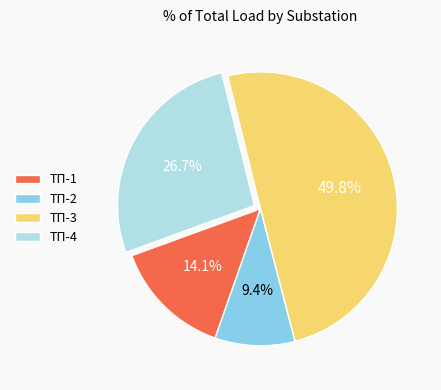

Approximately how many times larger is the value at ТП-3 compared to ТП-2?

5.3